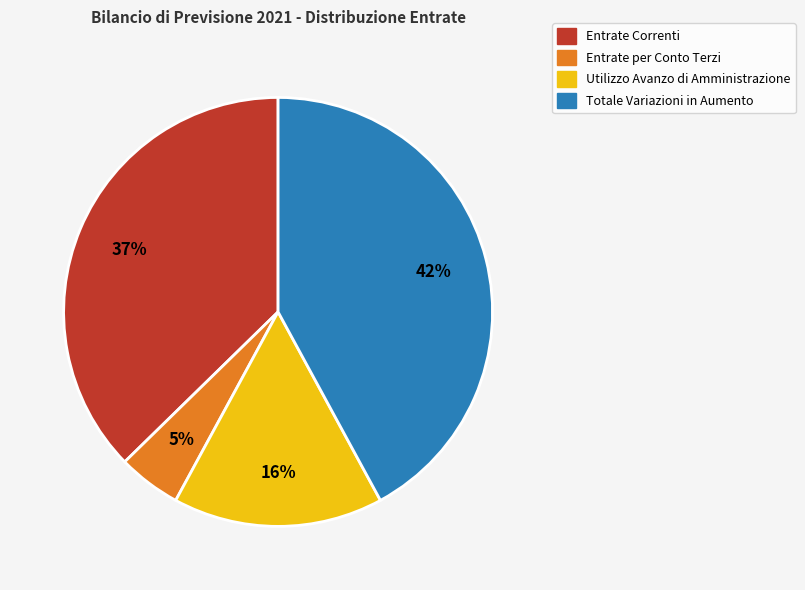

What percentage is the Totale Variazioni in Aumento slice, to the nearest percent?

42%